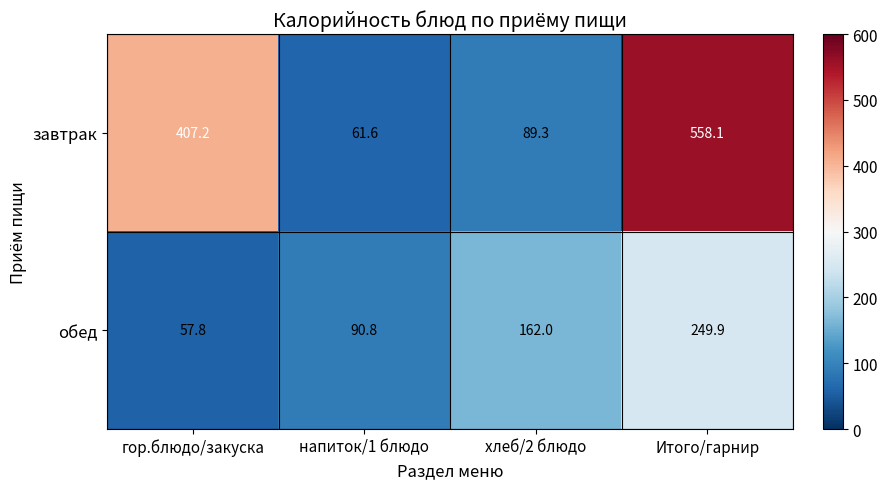

What is the difference between the second highest and minimum values in the обед series?

104.2